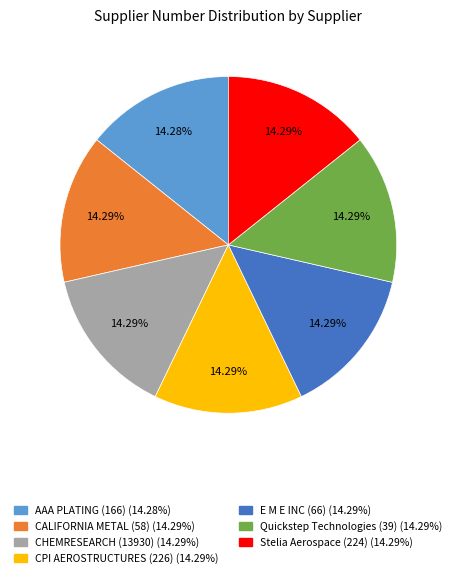

Is the sum of Quickstep Technologies (39) and CHEMRESEARCH (13930) greater than half?

No